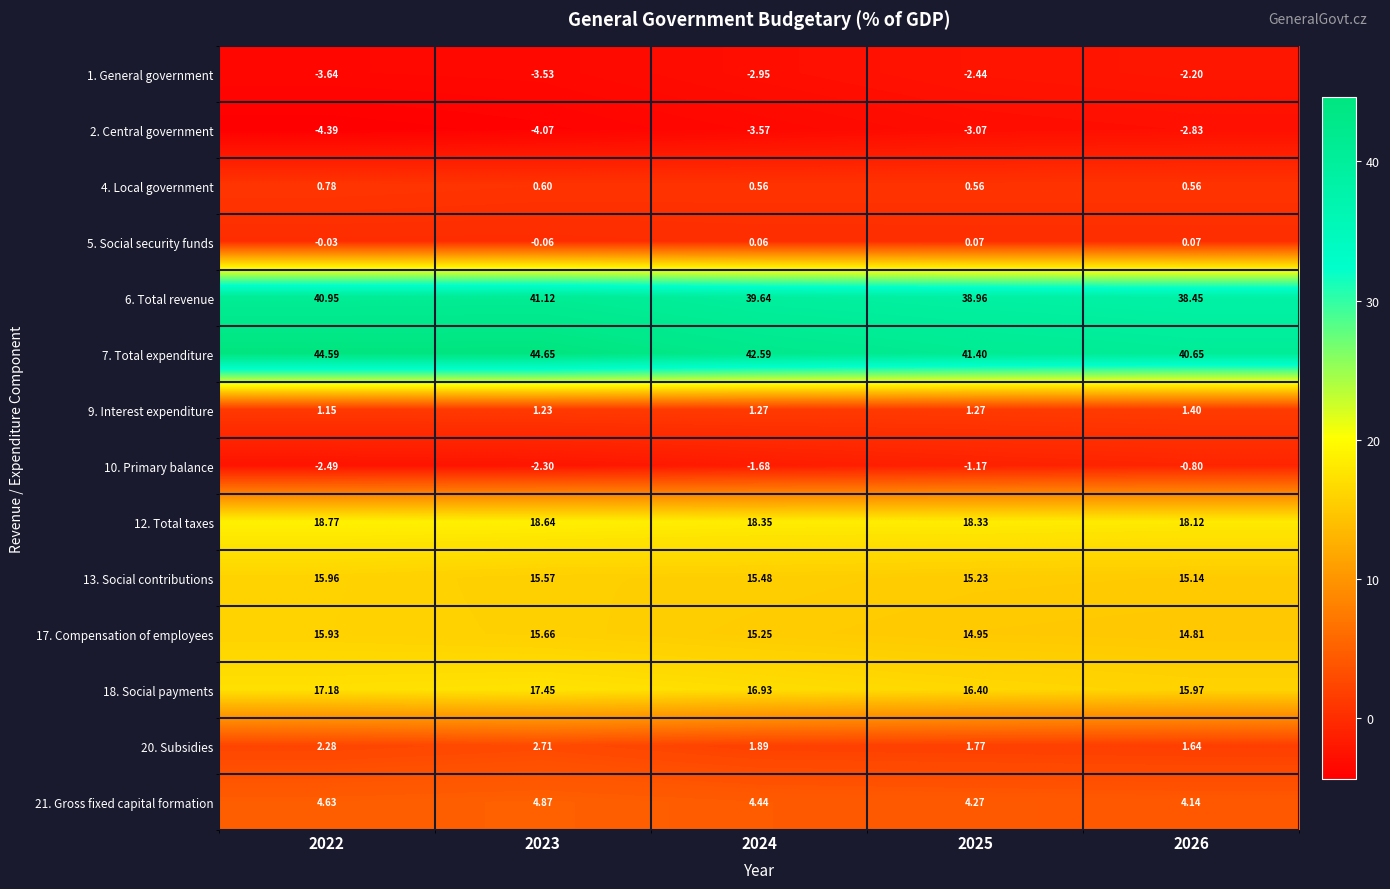

Is the value of 6. Total revenue at 2024 greater than the value of 21. Gross fixed capital formation at 2022?

Yes